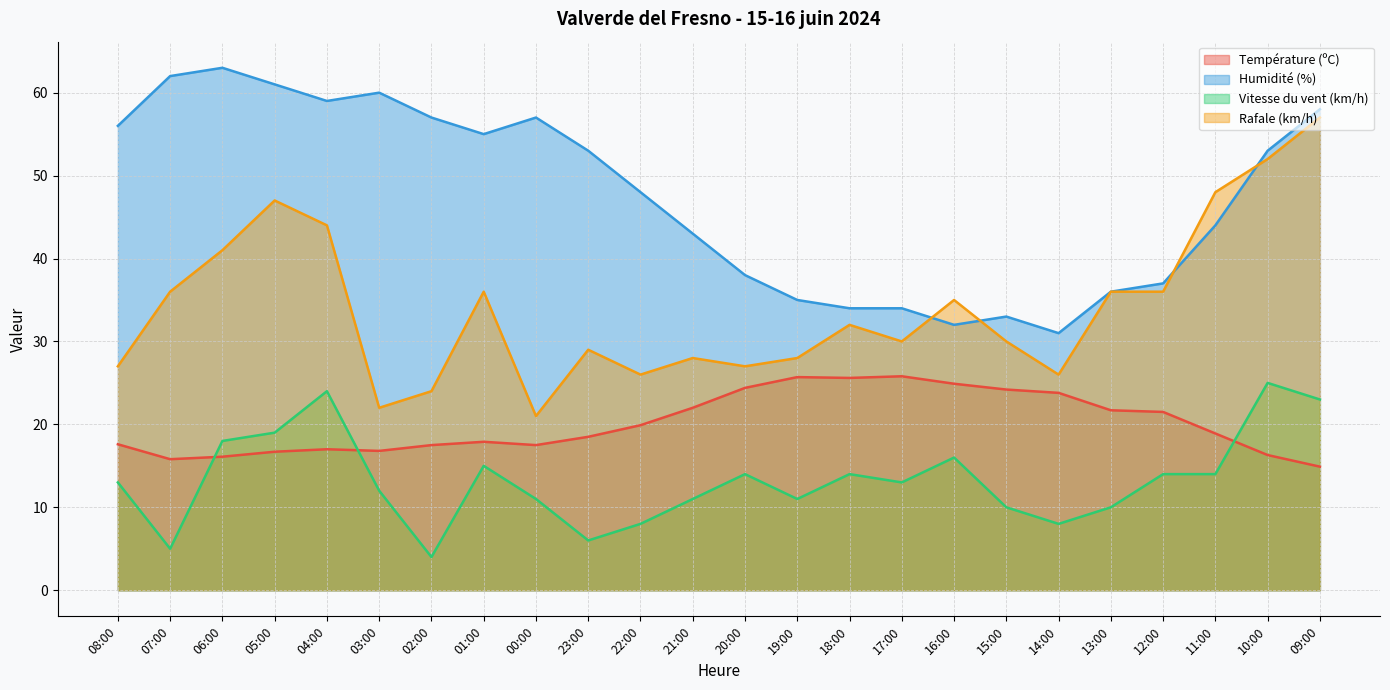

What is the difference between the maximum and minimum values in the Vitesse du vent (km/h) series?

21.0